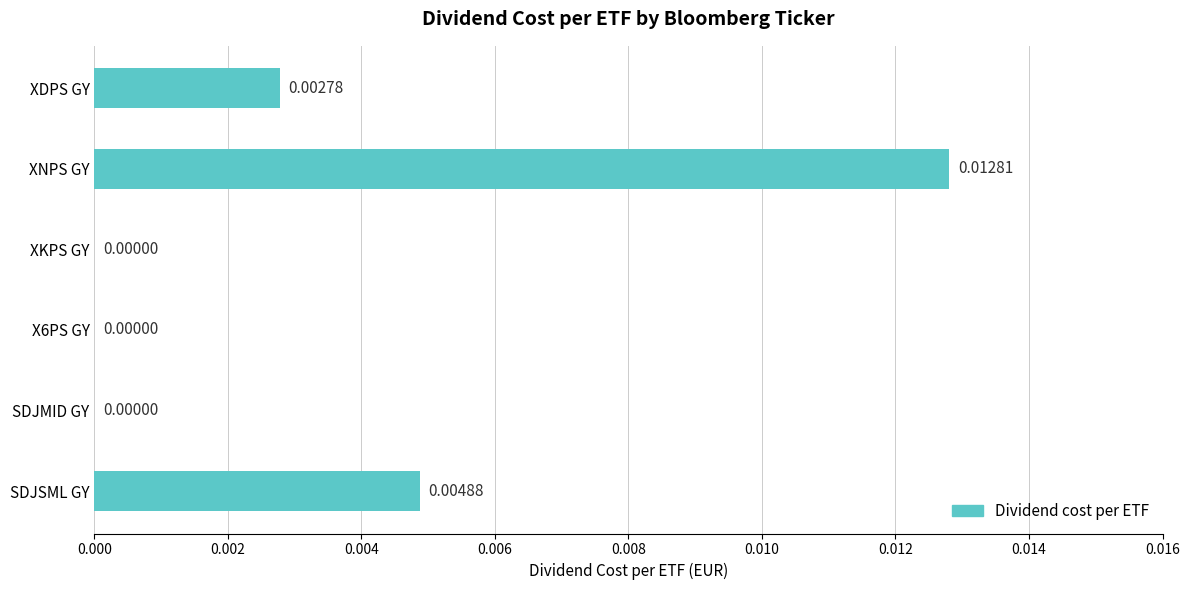

Which label corresponds to the largest value in the chart?

XNPS GY